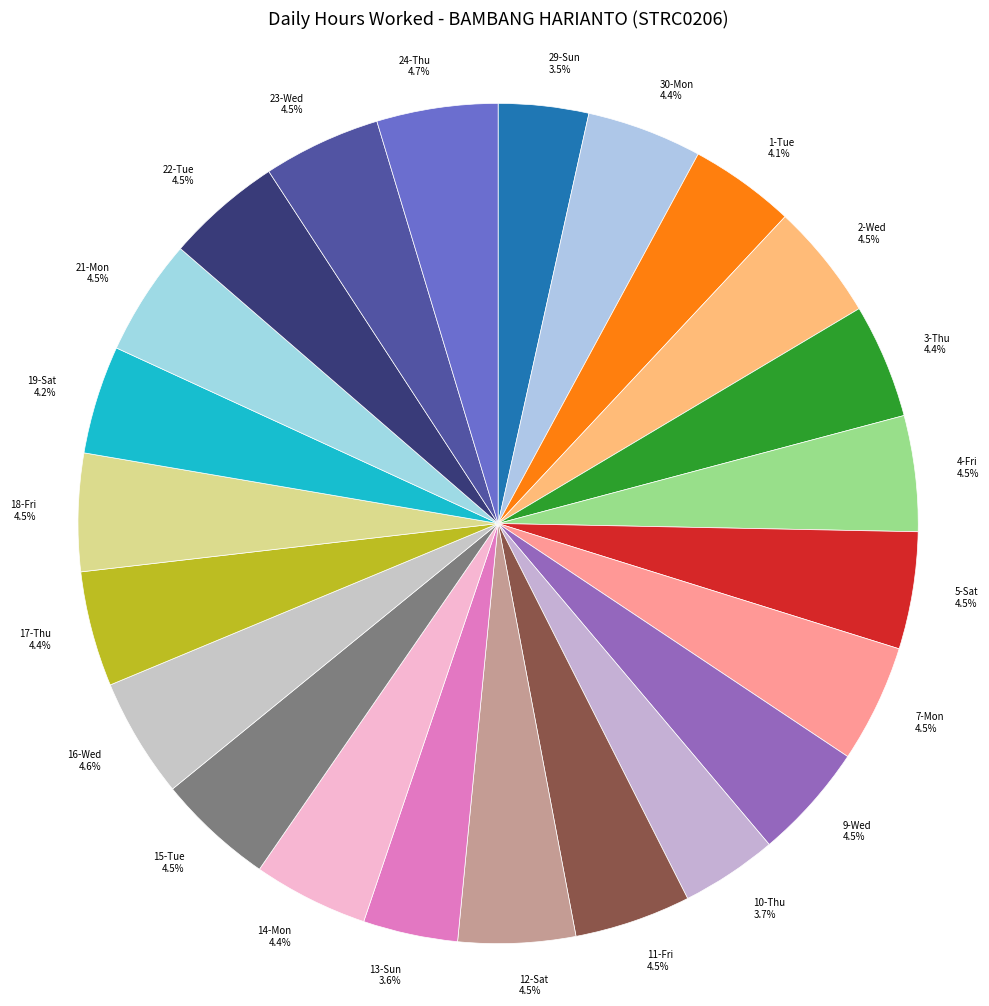

What percentage do 5-Sat and 22-Tue together represent?

9.0%